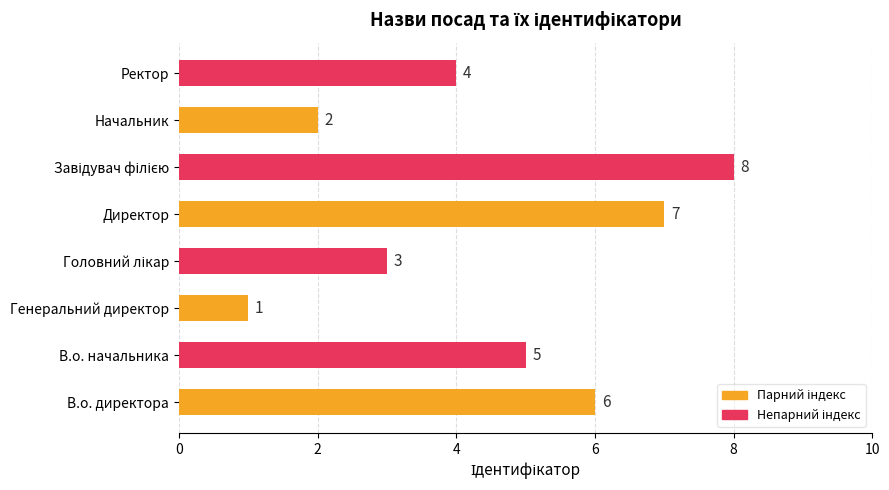

How many values are between 3 and 7?

5